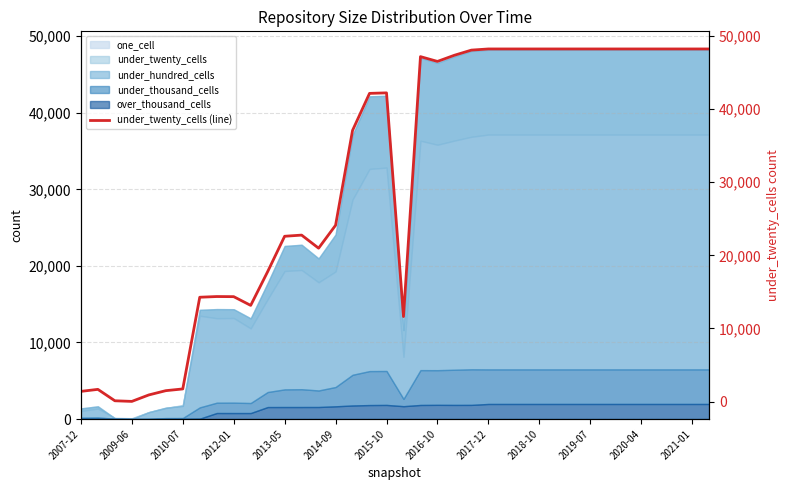

What is the sum of all values?

1169185